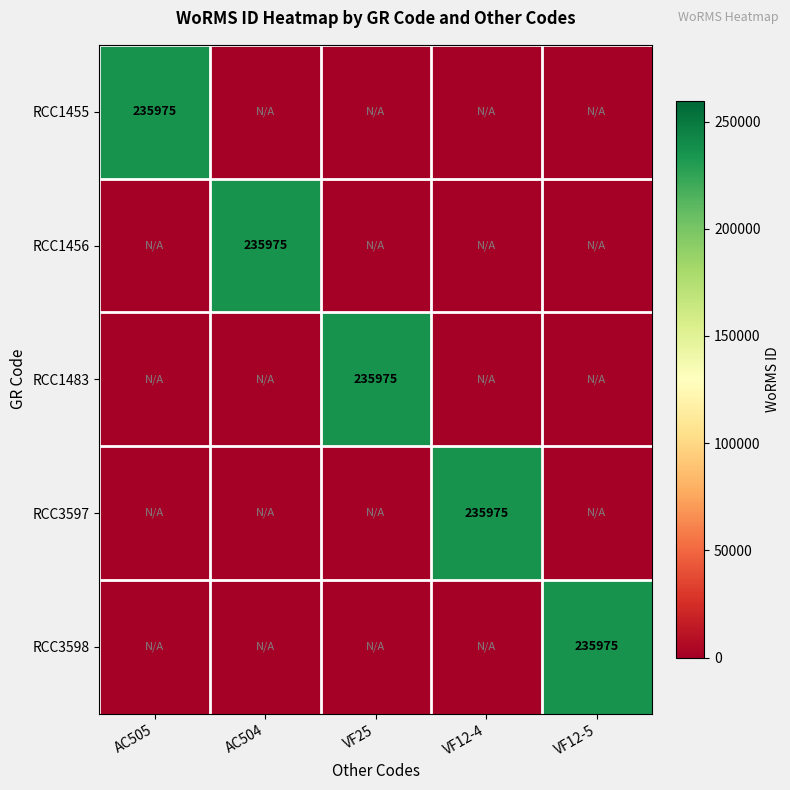

The value of RCC1456 at AC504 is 235975. True or false?

True